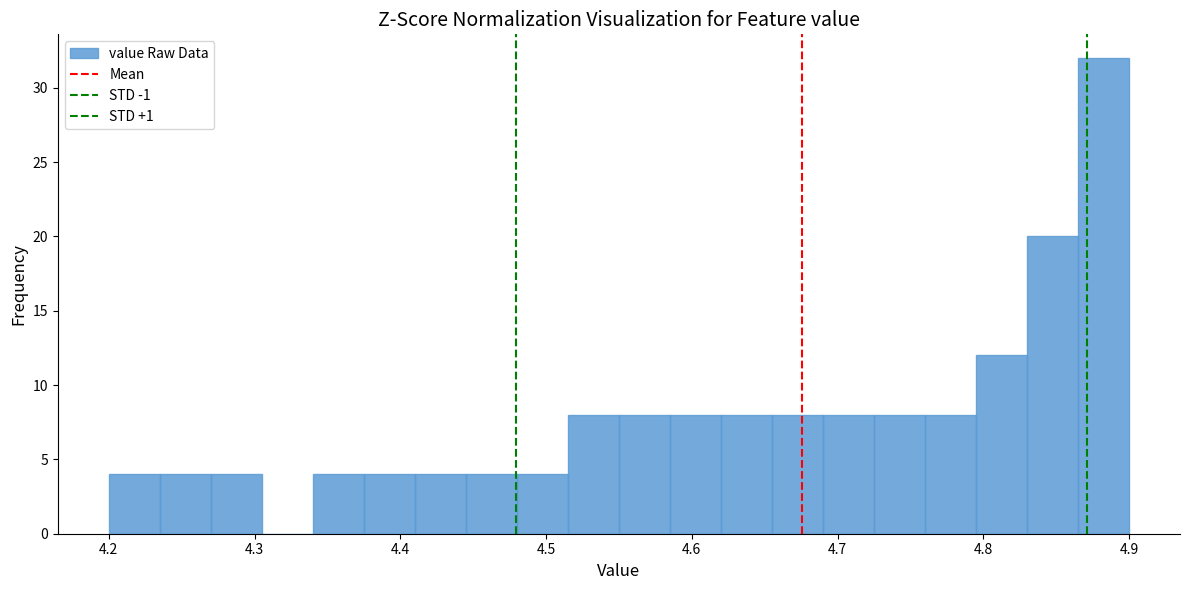

Around what value on the x-axis is the tallest bar? Give the approximate position of its centre, as read against the axis.

4.88